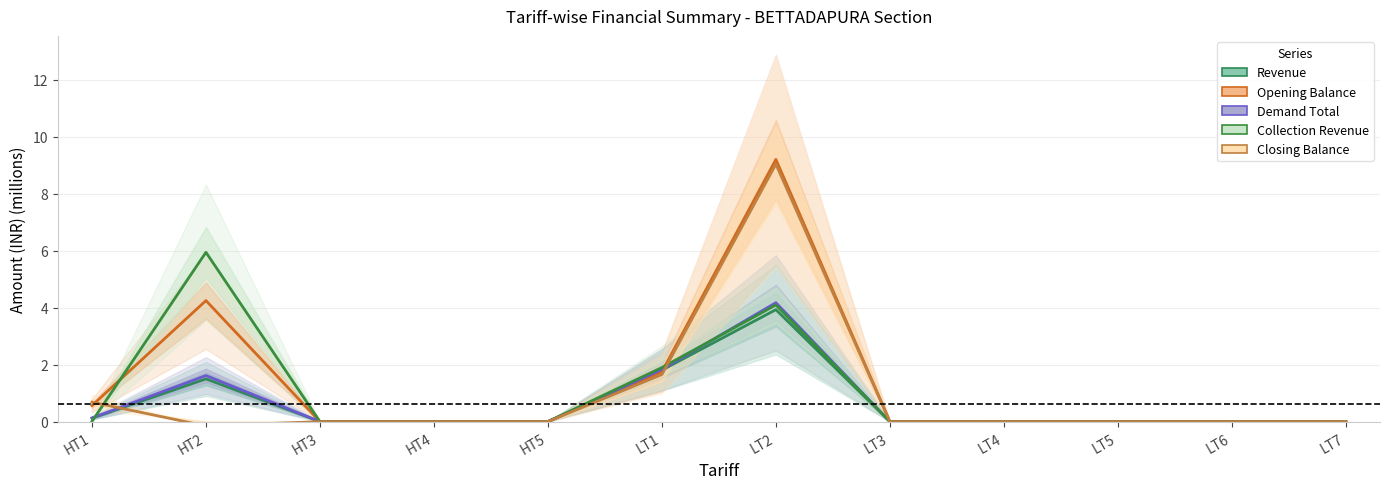

At which category is the sum across all series the highest?

LT2